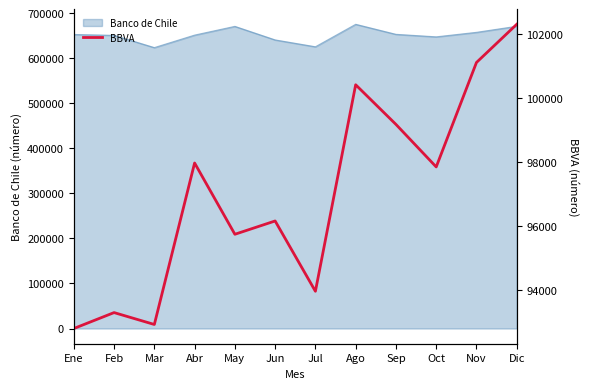

Does the chart display data point markers on the line(s)?

No